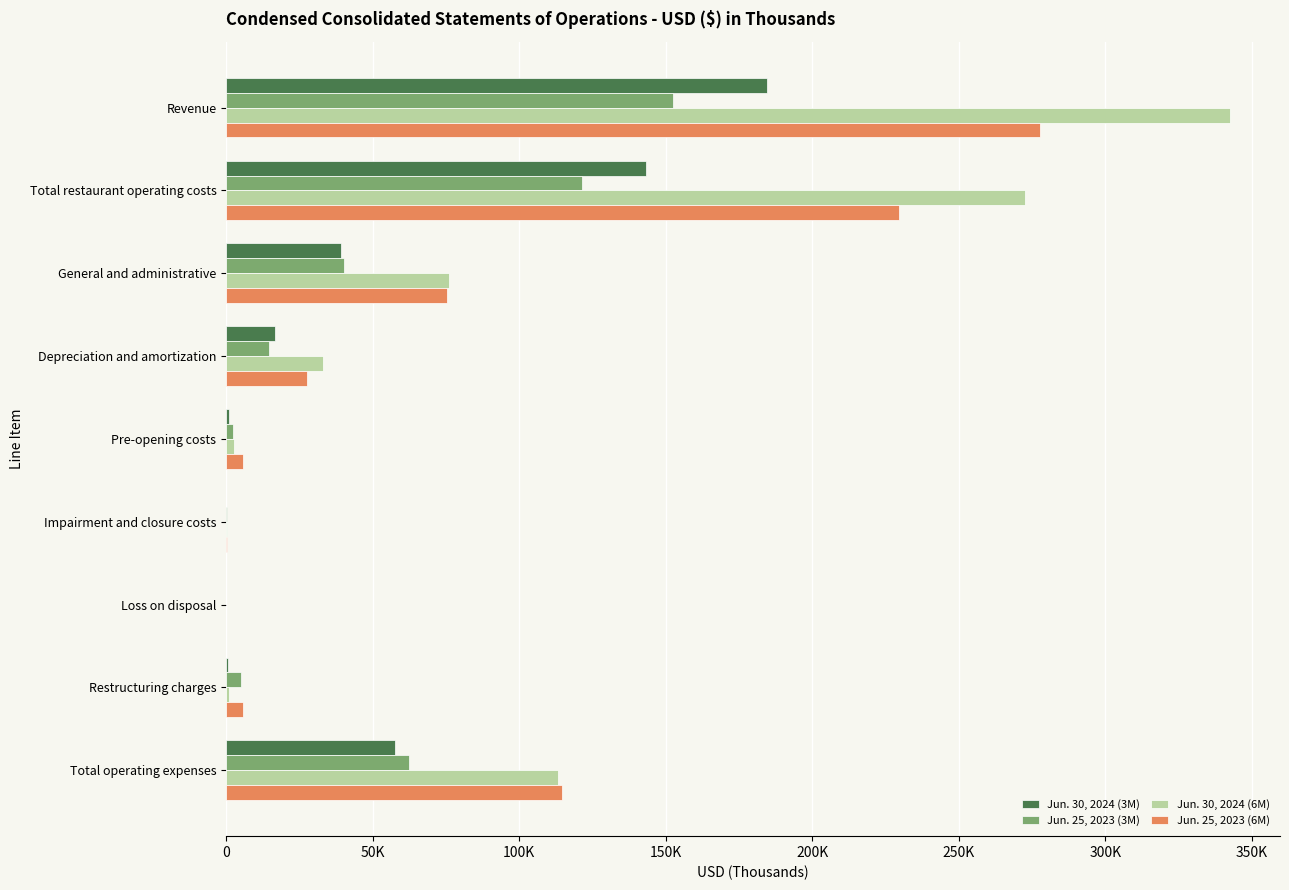

What are all the series names shown in the legend?

Jun. 30, 2024 (3M), Jun. 25, 2023 (3M), Jun. 30, 2024 (6M), Jun. 25, 2023 (6M)